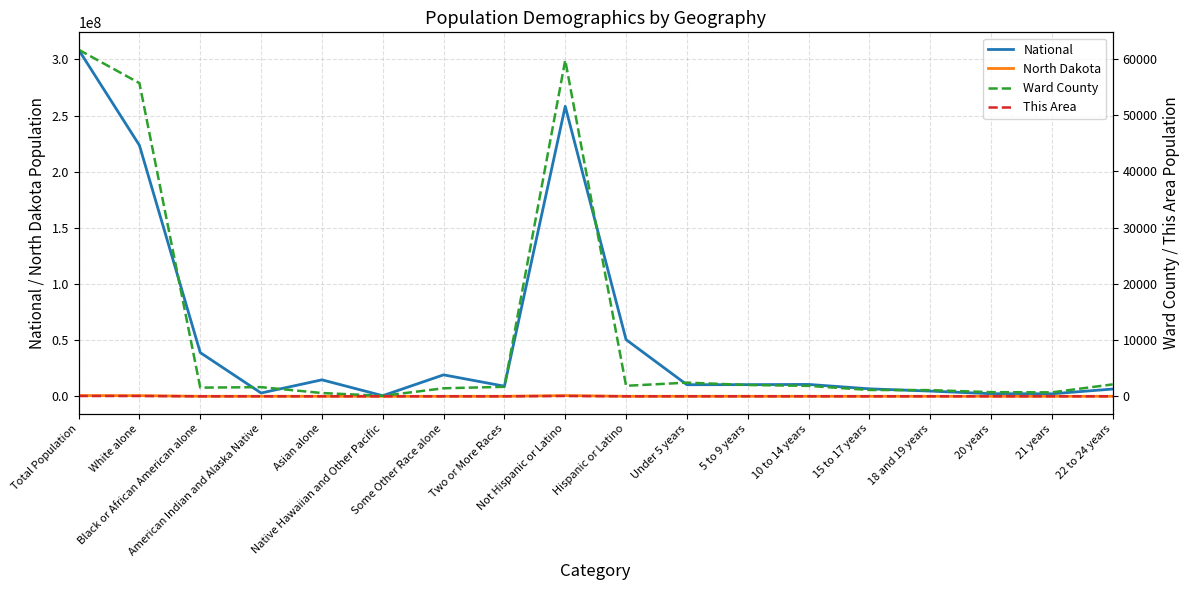

What is the difference between the highest and lowest values at Black or African American alone?

38929318